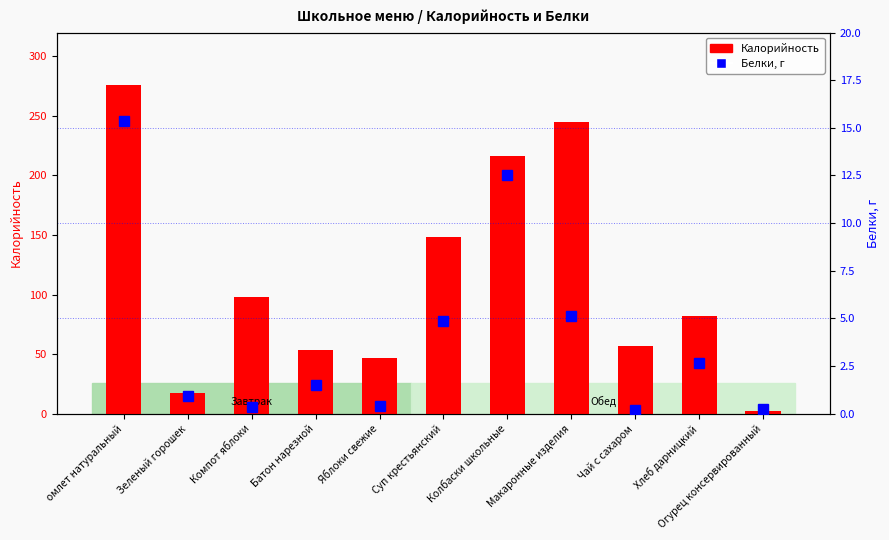

At which category does the chart reach its peak across all series?

омлет натуральный